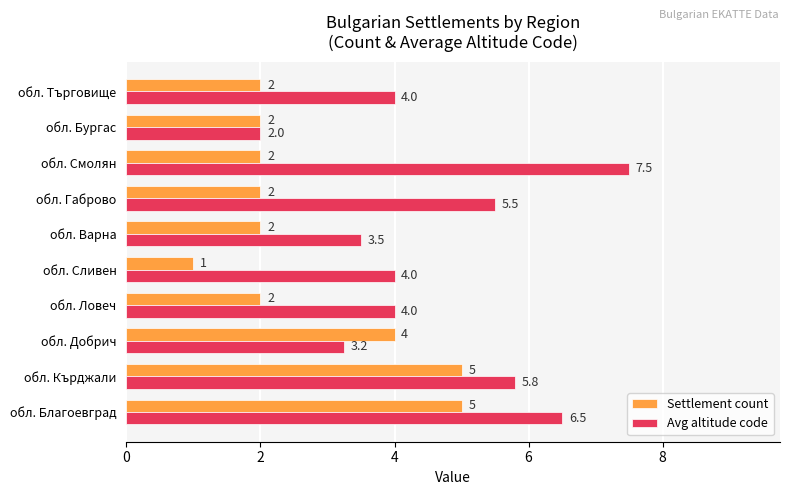

What value does the Settlement count series have at обл. Кърджали?

5.0